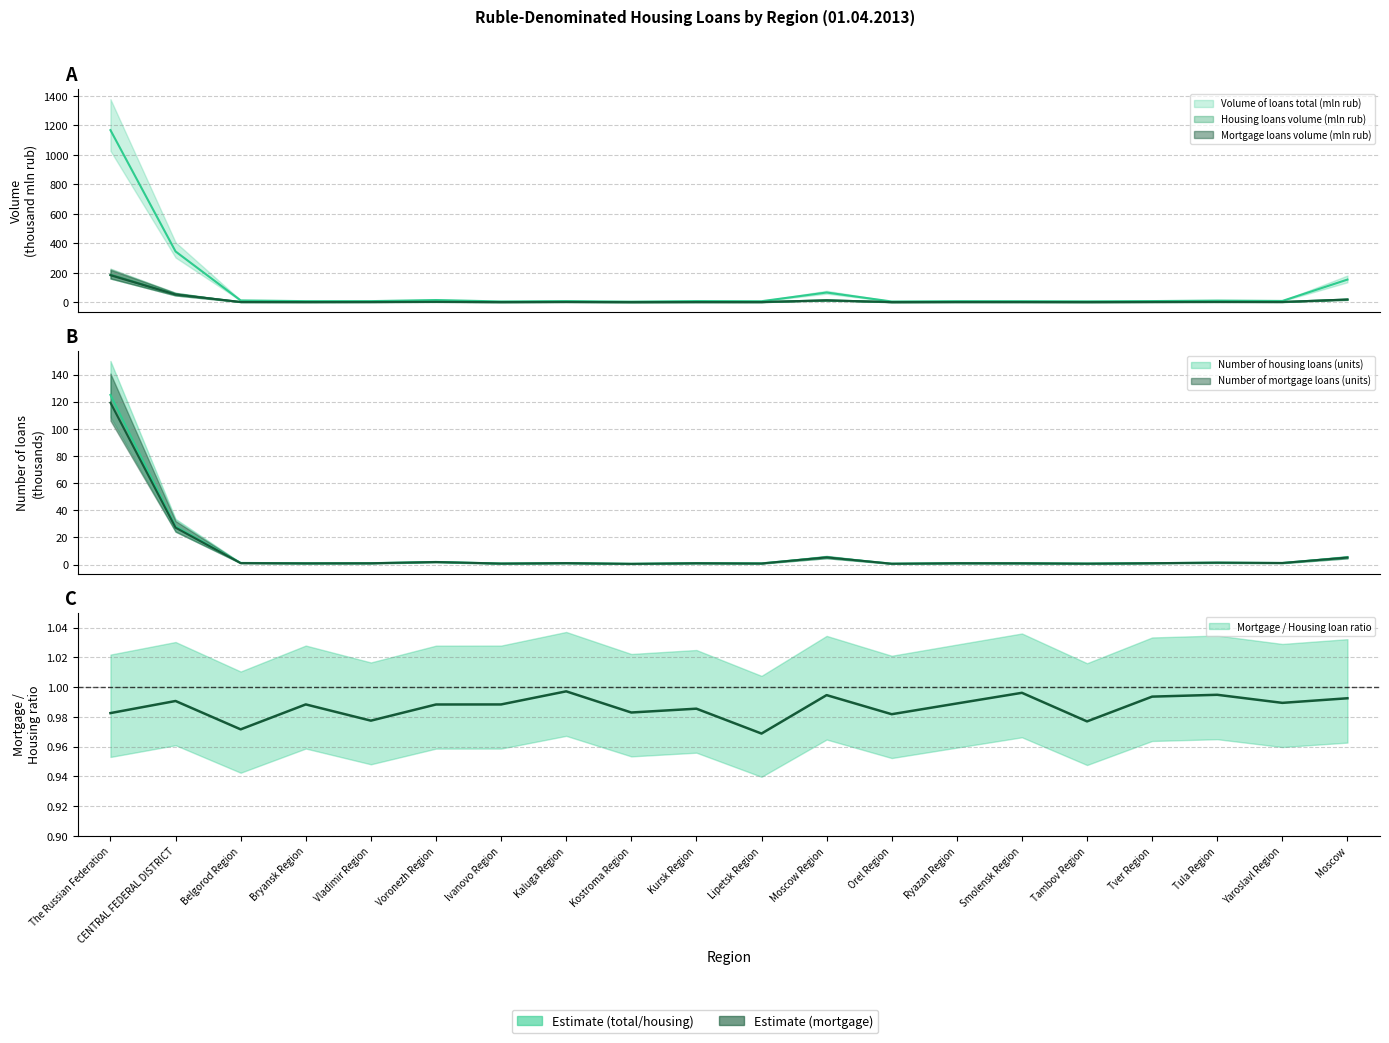

True or false: Number of mortgage loans (units) and Housing loans volume (mln rub) cross at least once.

False